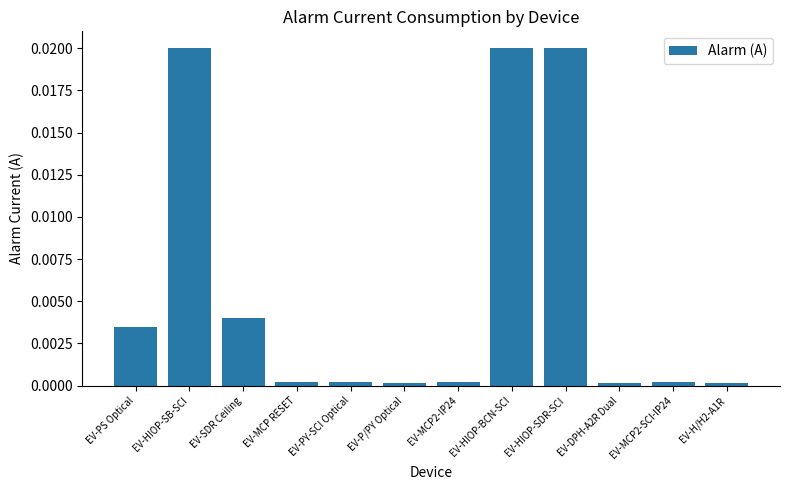

The chart shows a value of 0.0 at EV-HIOP-SB-SCI. True or false?

True